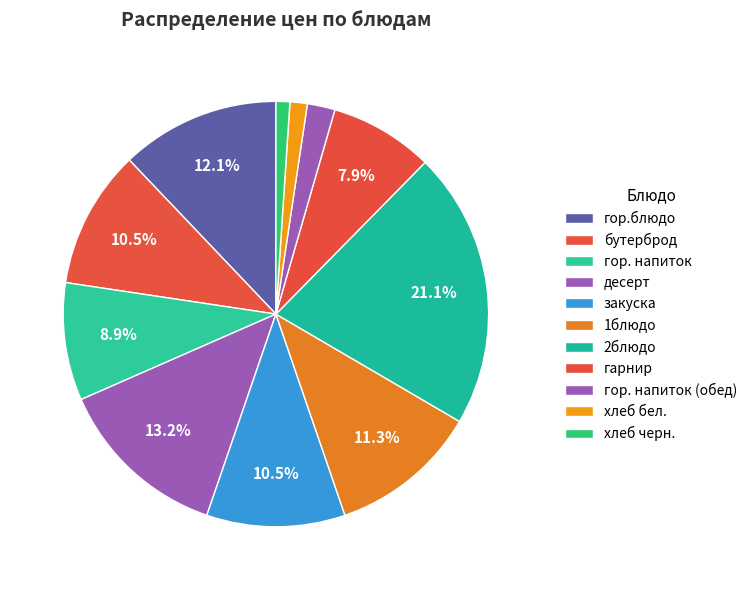

Rank the categories by value from lowest to highest.

хлеб черн., хлеб бел., гор. напиток (обед), гарнир, гор. напиток, бутерброд, закуска, 1блюдо, гор.блюдо, десерт, 2блюдо